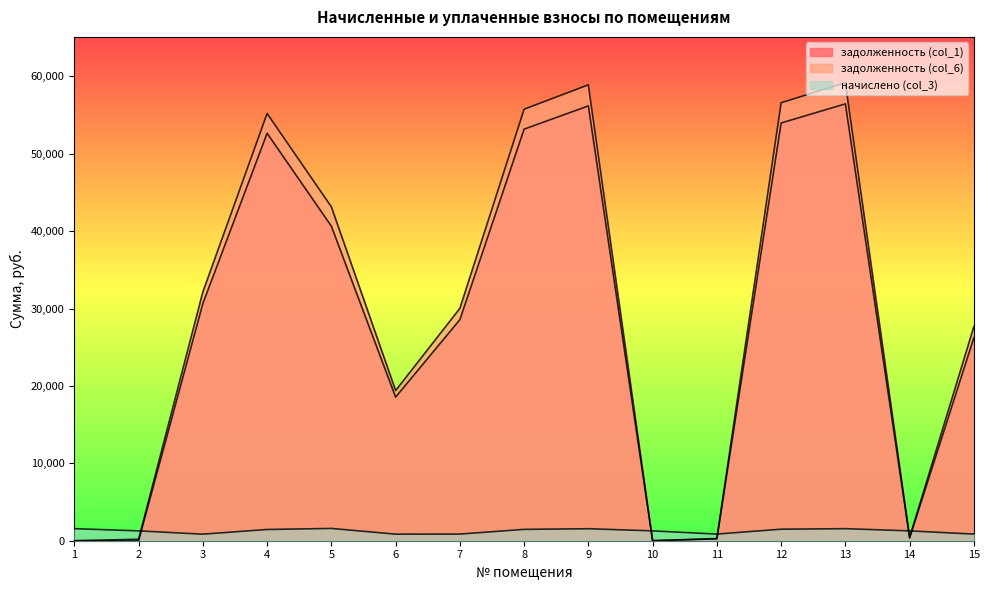

At which category does начислено (col_3) reach its first local peak?

5